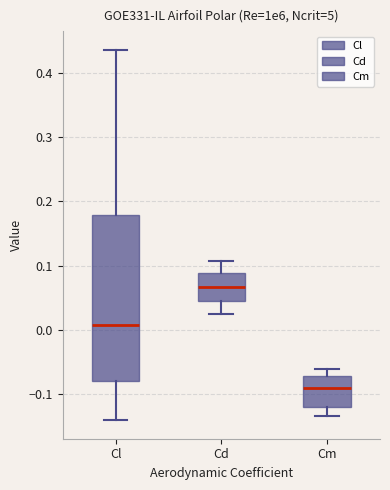

Reading left to right, read every box against the y-axis: the position of its median line, the range the box covers, and the ends of its whiskers. The values are not printed on the chart, so give them approximately, as read against the axis.

Cl: median 0.01, box -0.08 to 0.18, whiskers -0.14 to 0.44
Cd: median 0.07, box 0.05 to 0.09, whiskers 0.02 to 0.11
Cm: median -0.09, box -0.12 to -0.07, whiskers -0.13 to -0.06